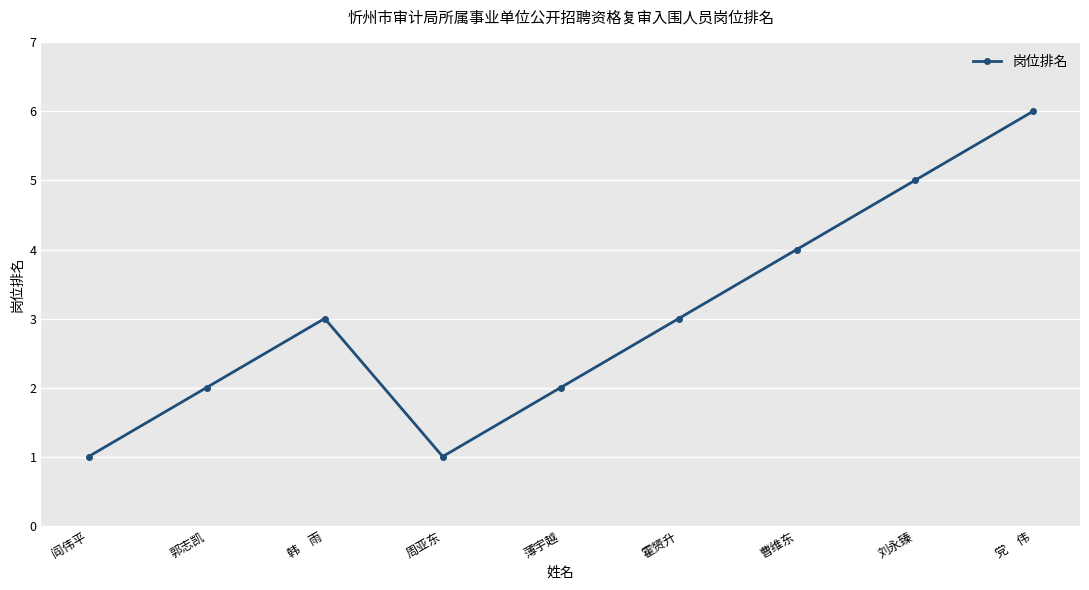

Which has a higher value, 曹维东 or 党　伟?

党　伟